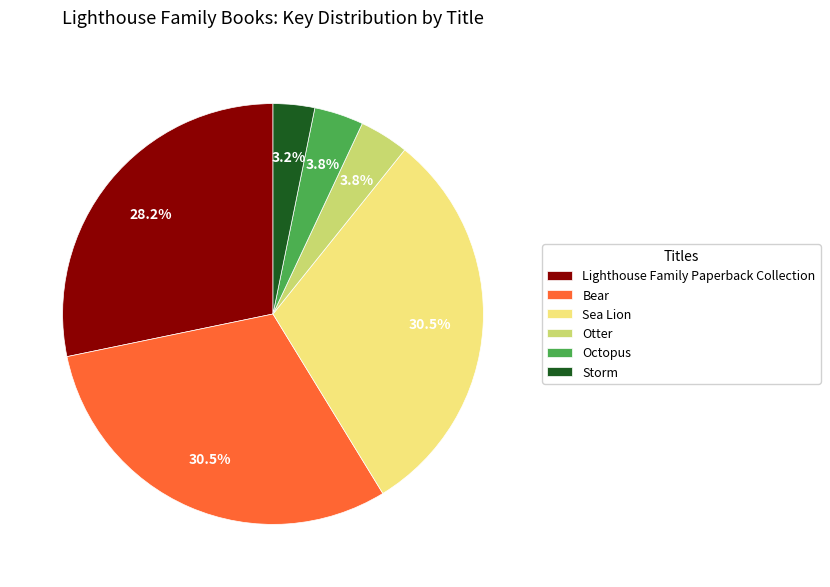

To the nearest percent, what is the difference between the largest and smallest slice percentages?

27%